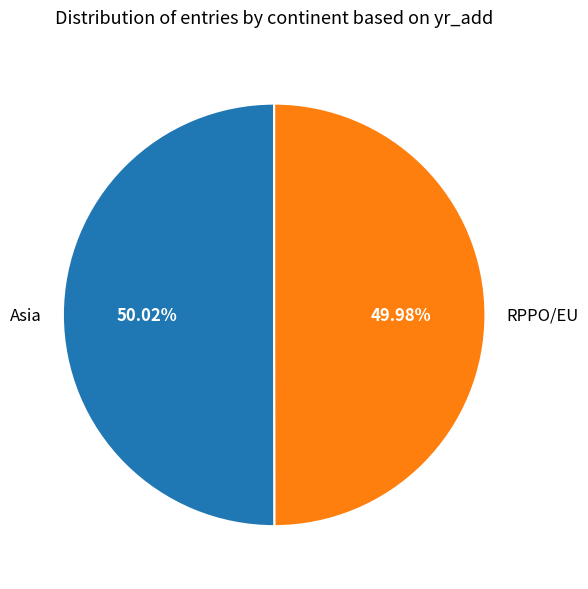

Do Asia and RPPO/EU together represent more than half of the pie?

Yes